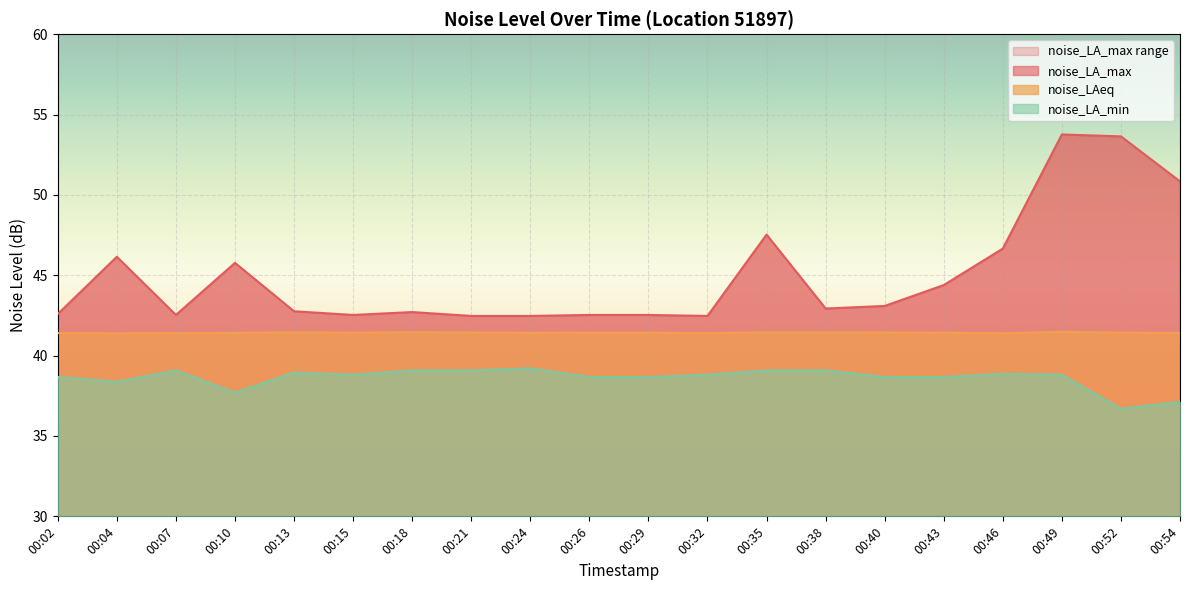

At how many categories does at least one series exceed 48?

3